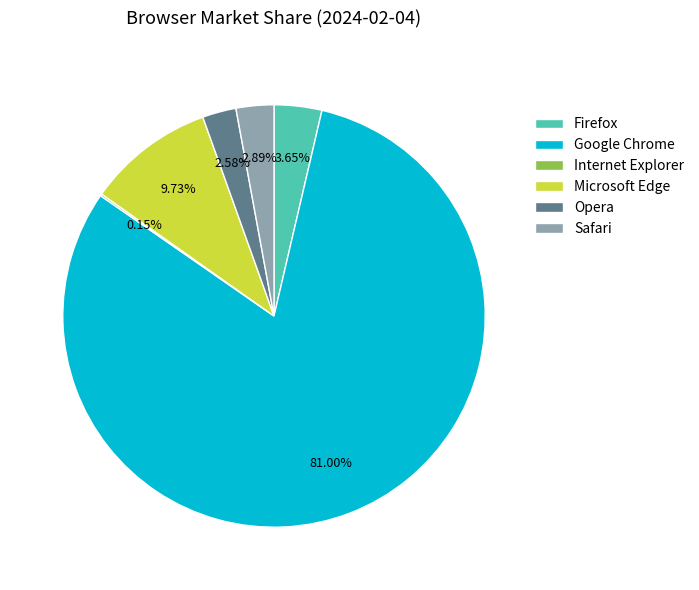

To the nearest percent, what percentage of the pie is Opera?

3%